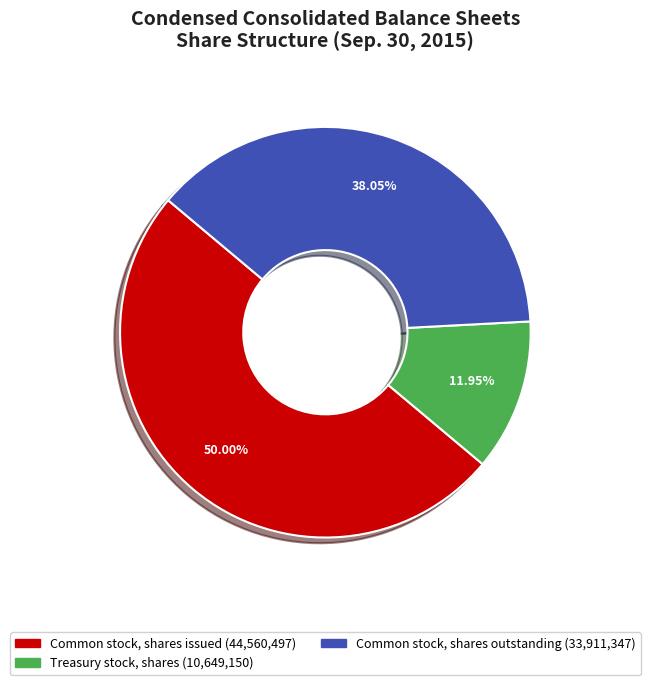

Is it true that Treasury stock, shares is 12% of the pie?

True